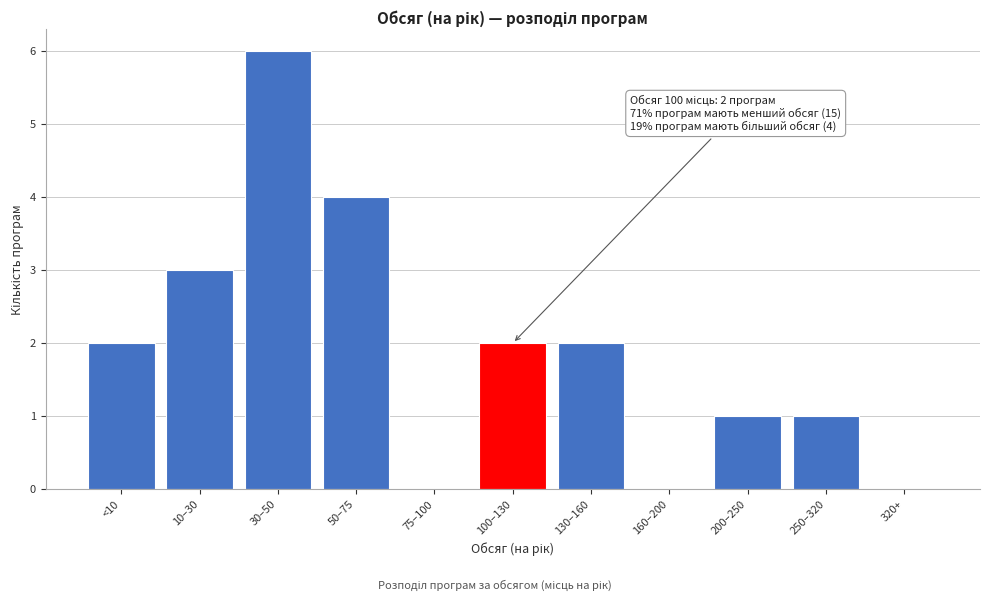

Reading left to right, extract all data points from this chart.

<10=2	10–30=3	30–50=6	50–75=4	75–100=0	100–130=2	130–160=2	160–200=0	200–250=1	250–320=1	320+=0